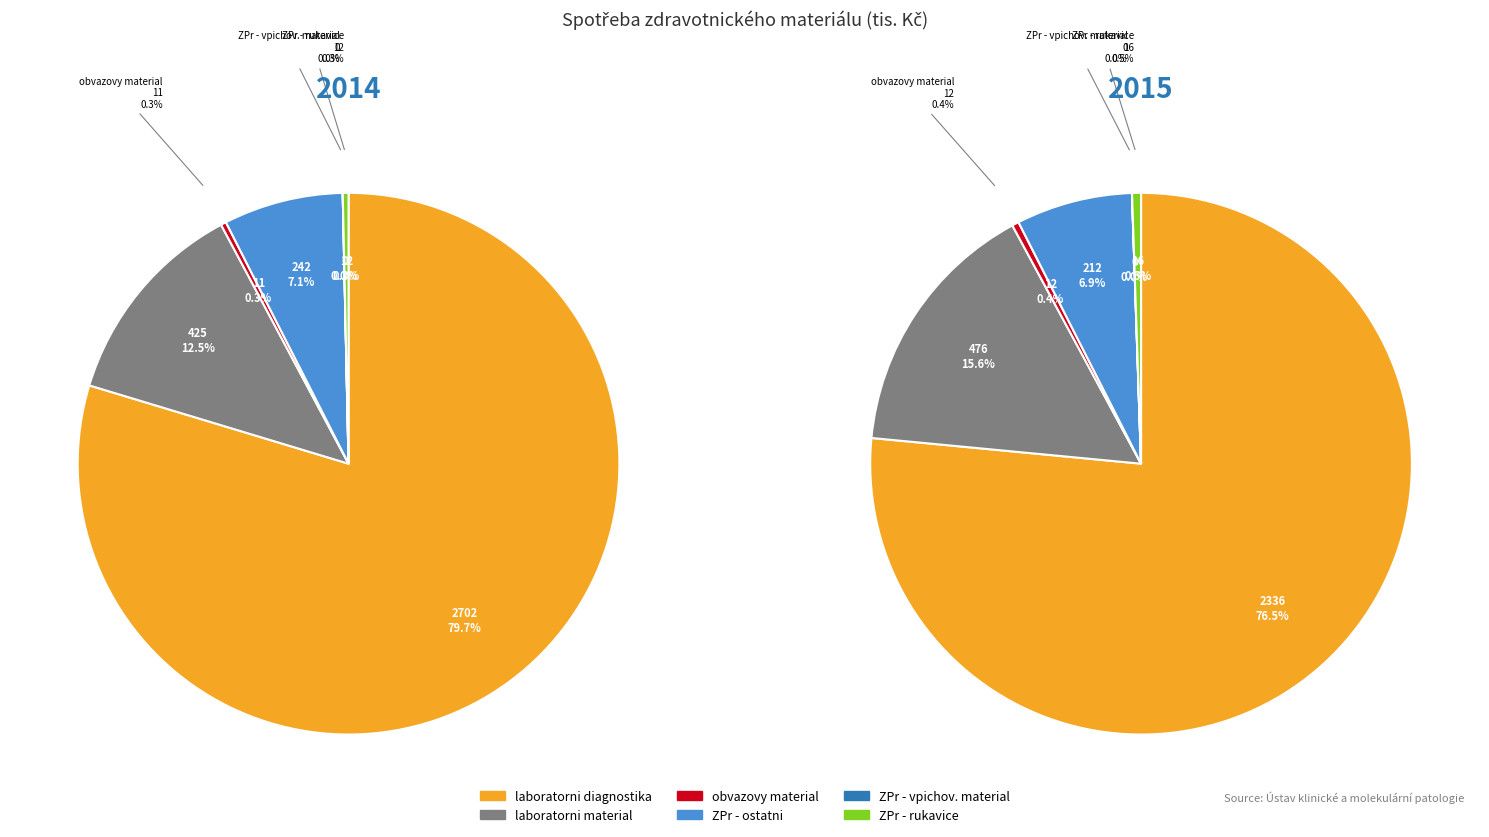

Which series has the widest spread of values?

values_2014